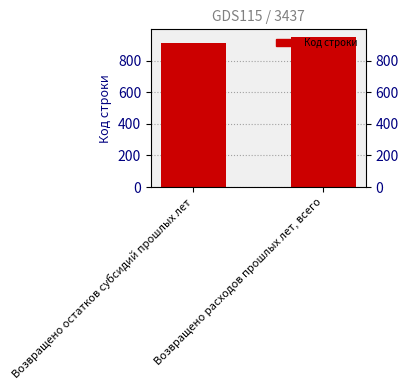

What is the value of the 2nd bar from the left?

950